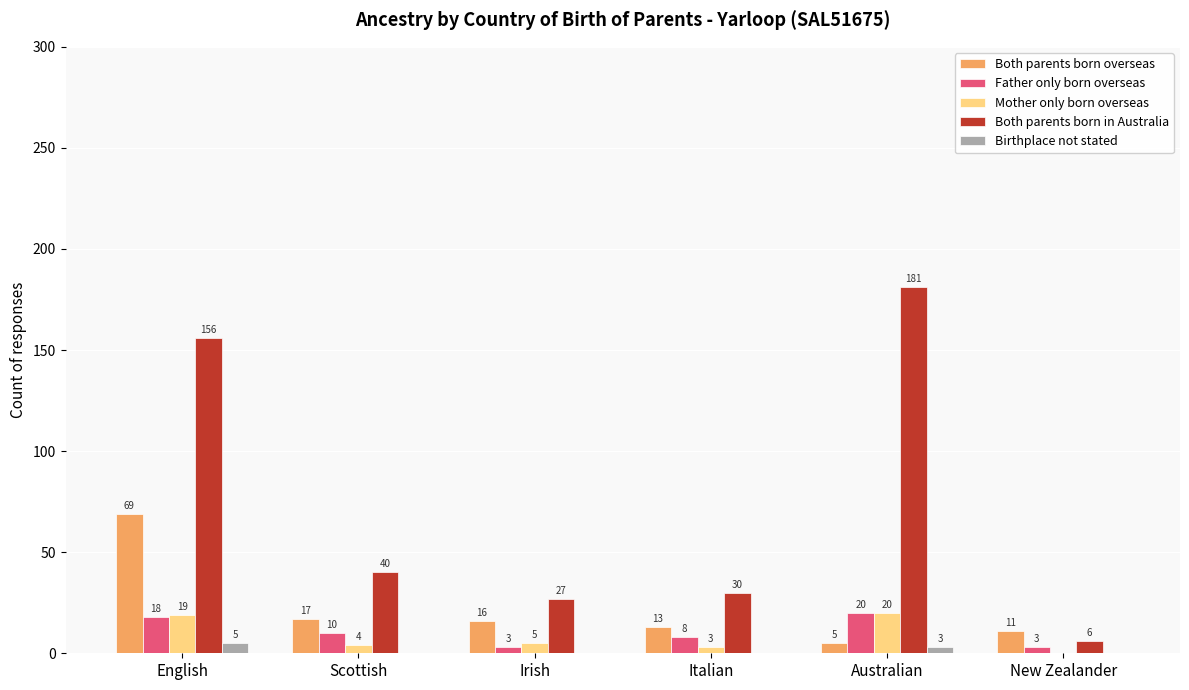

What is the highest value of the Birthplace not stated series?

5